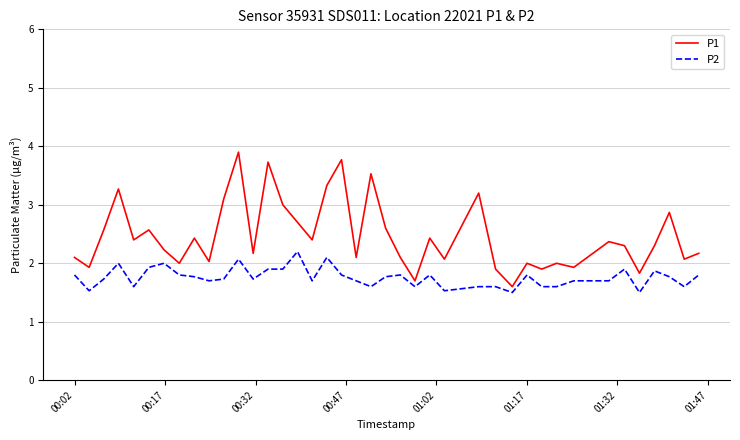

Which series has the largest range (max minus min)?

P1